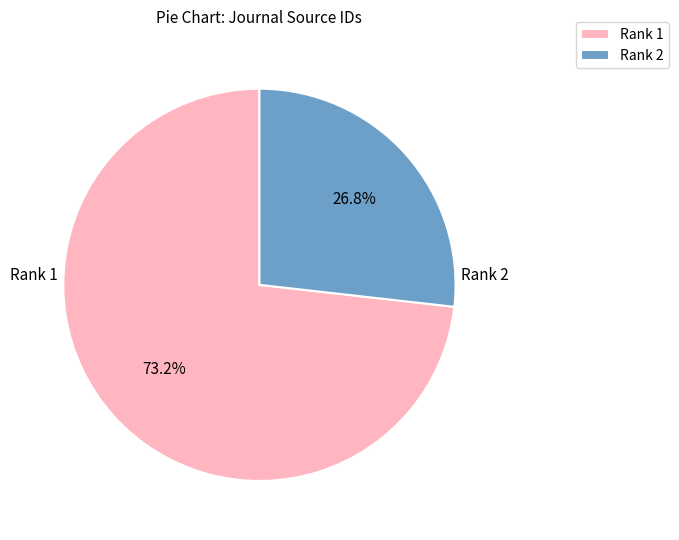

Rank the categories by value from lowest to highest.

Rank 2, Rank 1